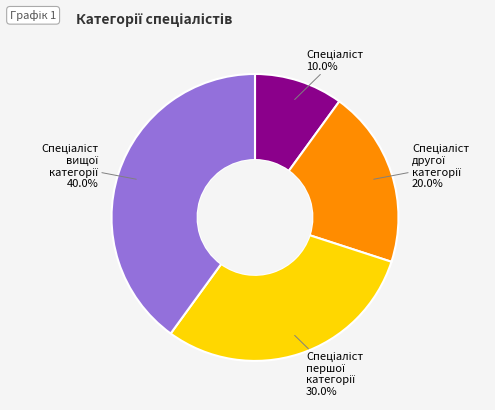

Does any single category account for the majority?

No